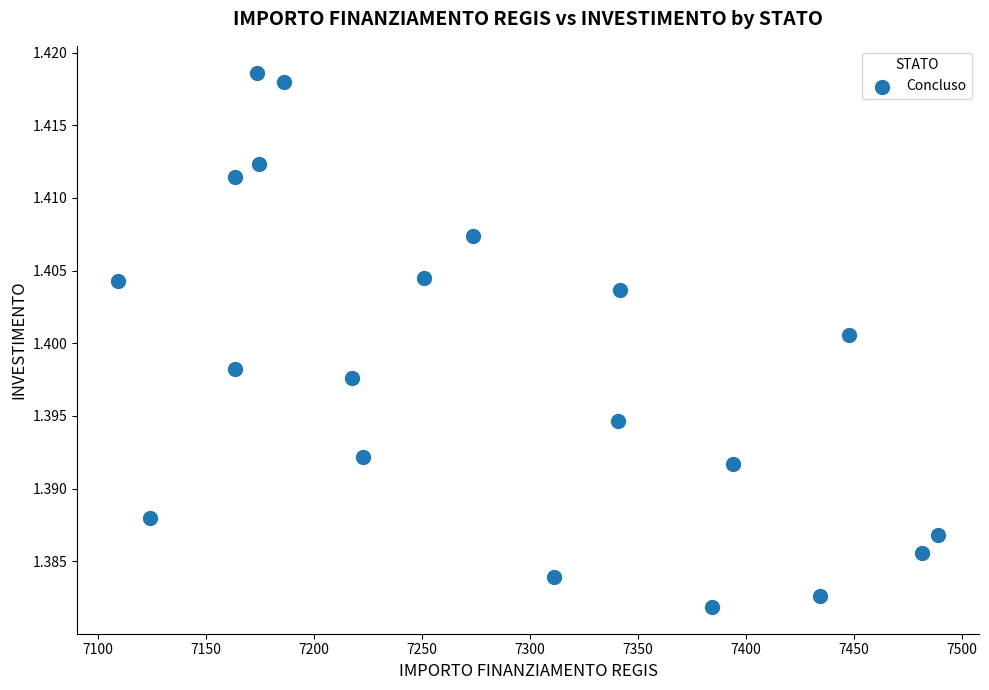

What is the range of X values (max minus min)?

379.7